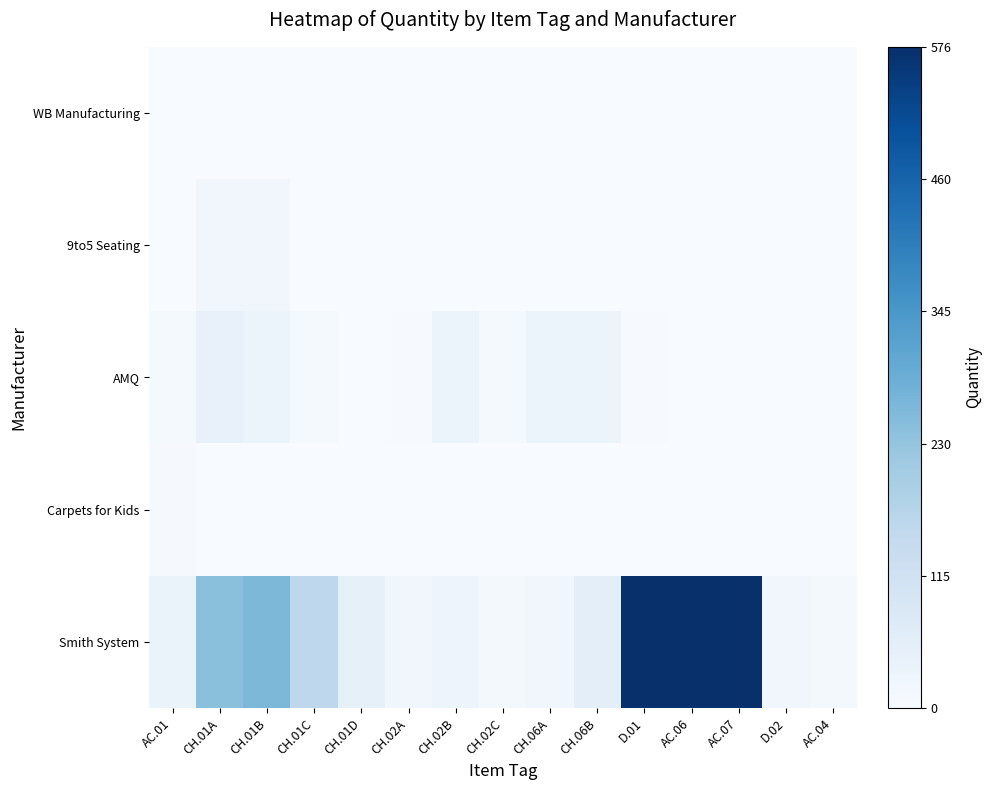

What is the total value across all series at CH.02B?

0.1